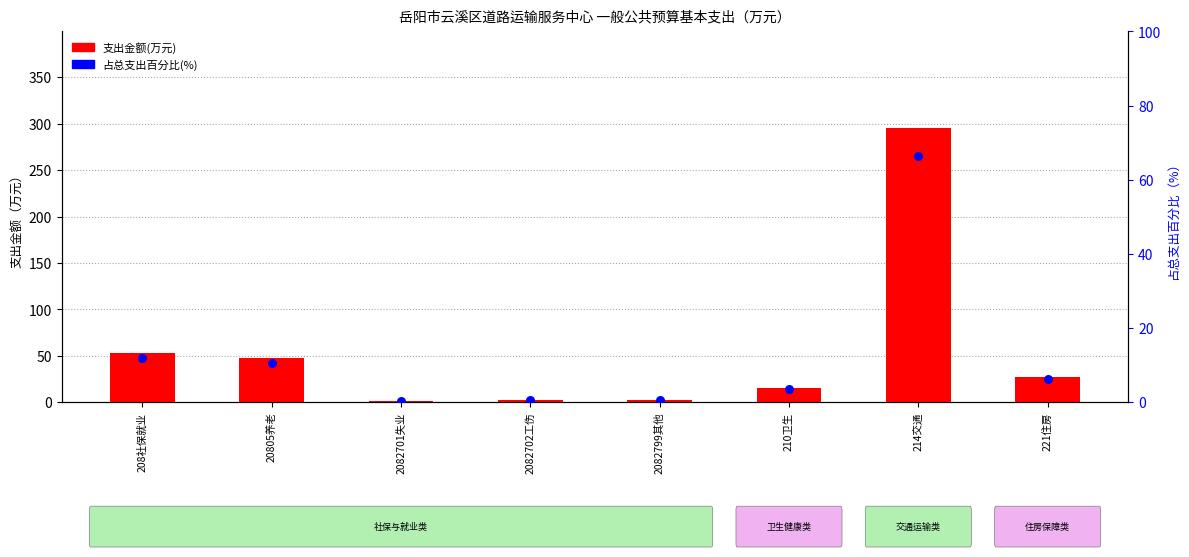

What is the total value across all series at 221住房?

34.0